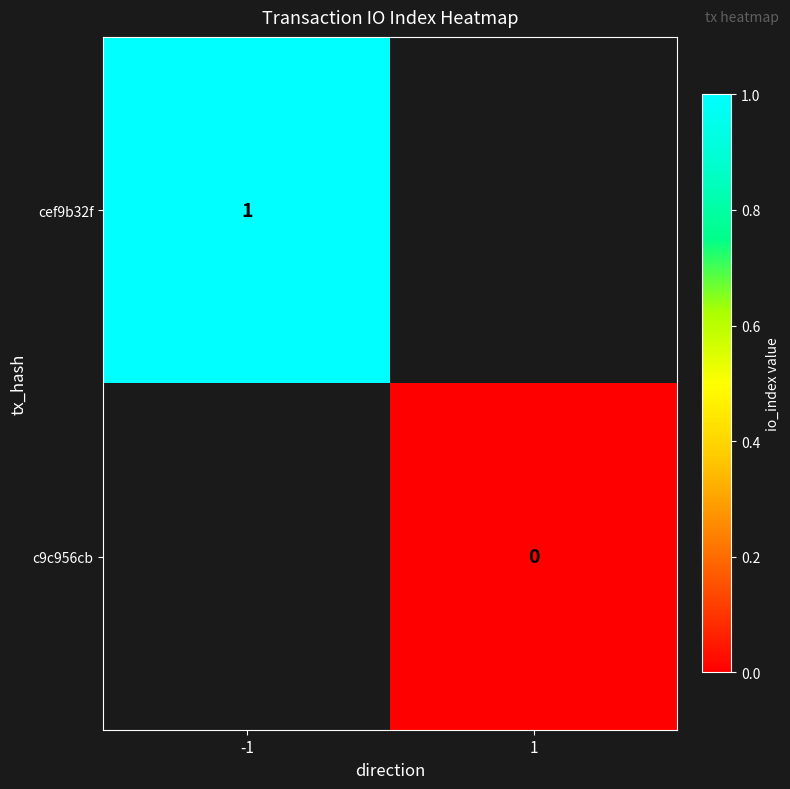

True or false: cef9b32f has a value of 1 at -1.

True